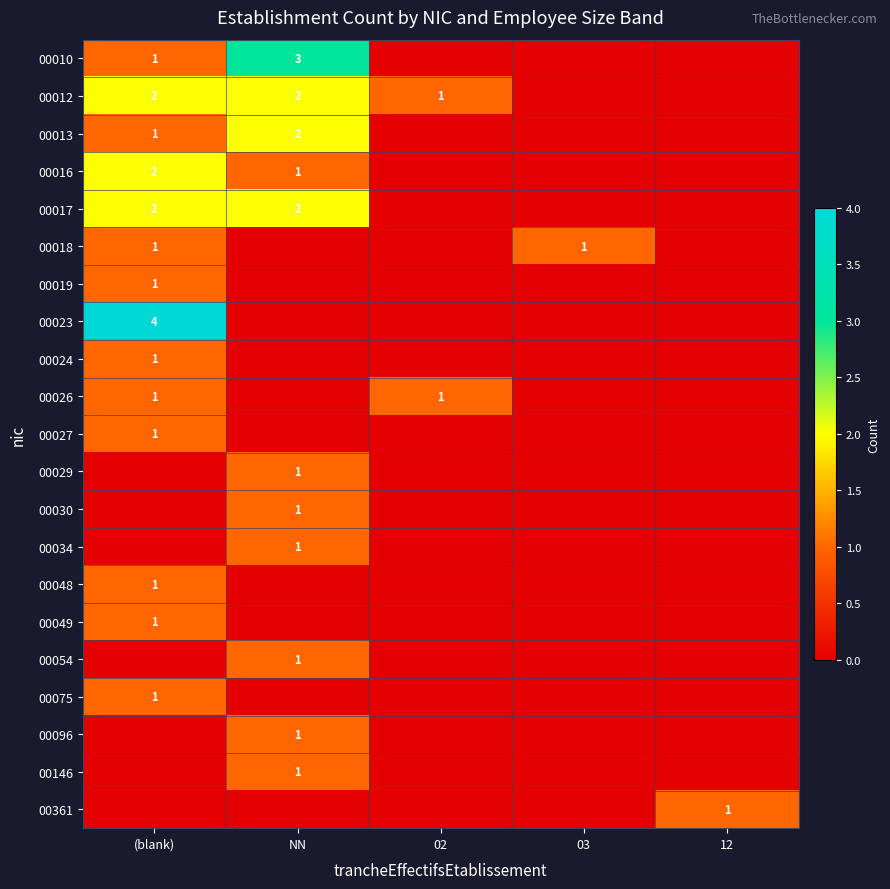

The value of 00146 at NN is 1. True or false?

True